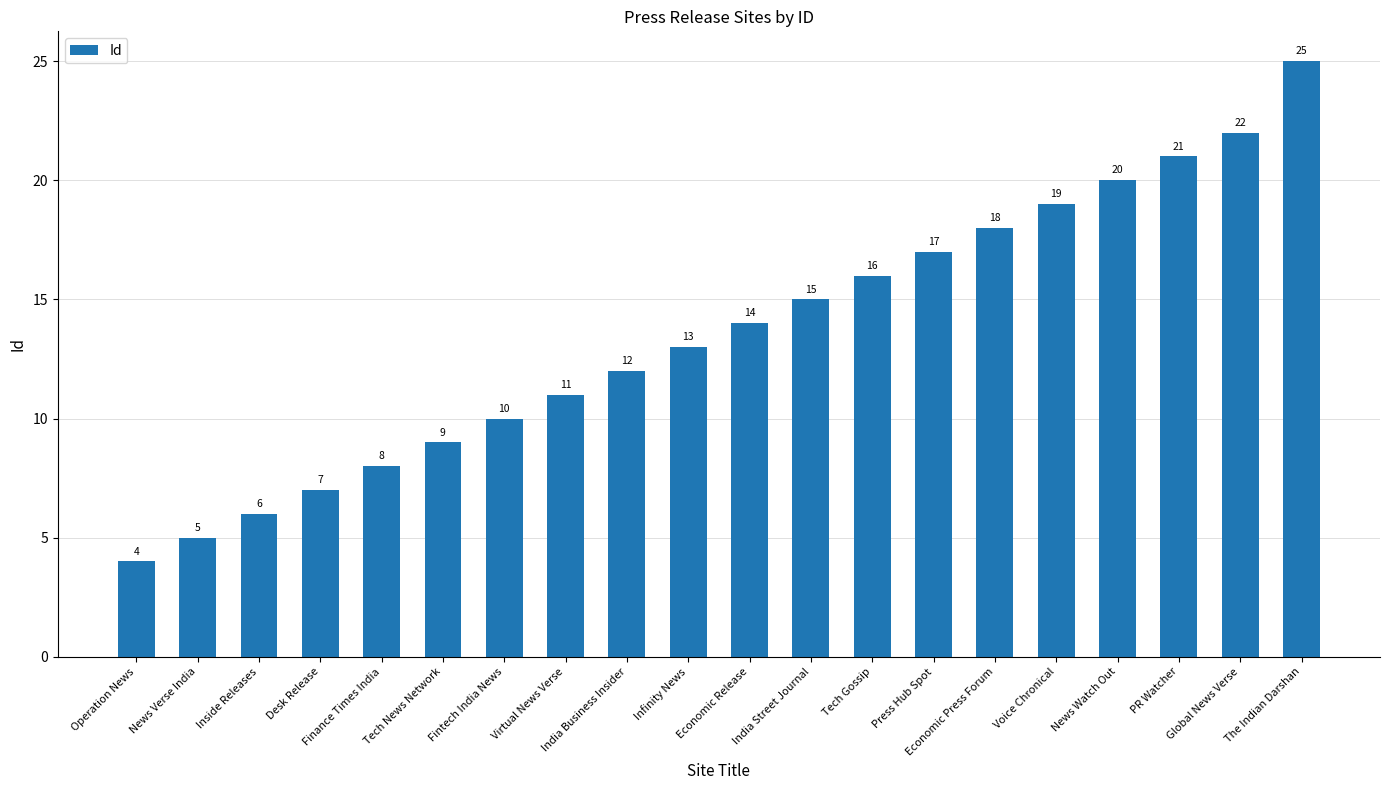

What is the sum of all values?

272